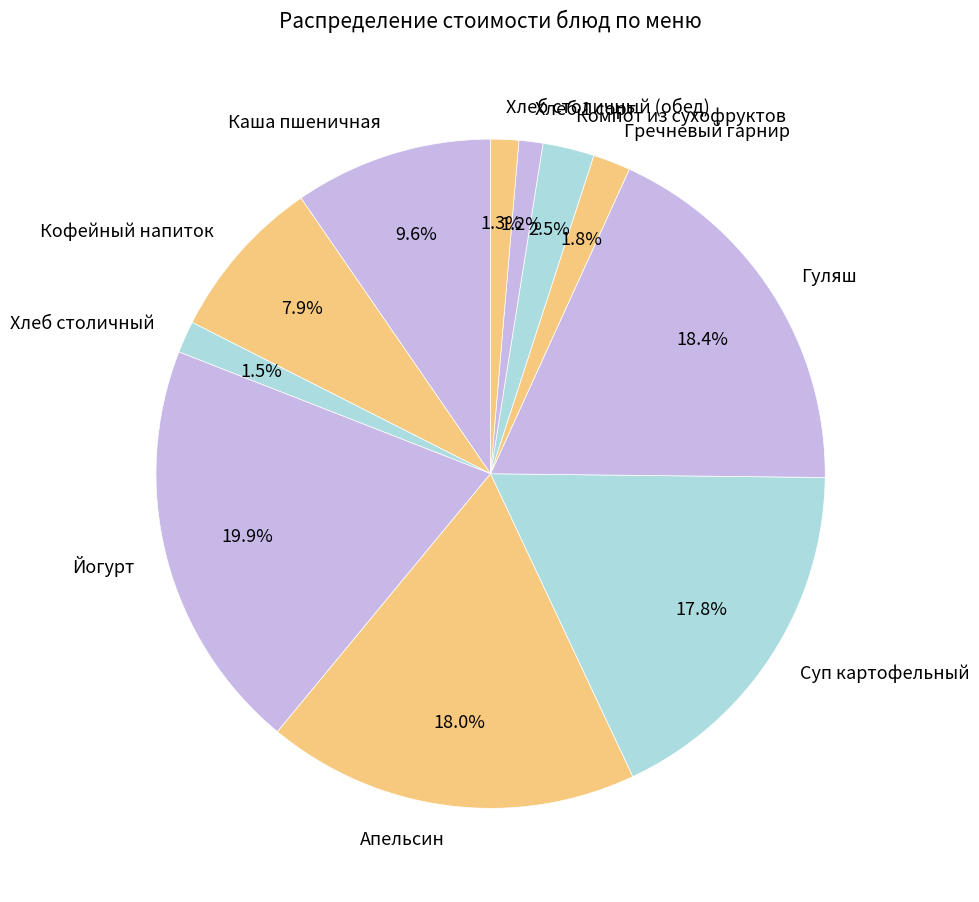

Is the sum of Гречневый гарнир and Хлеб 1 сорт greater than half?

No